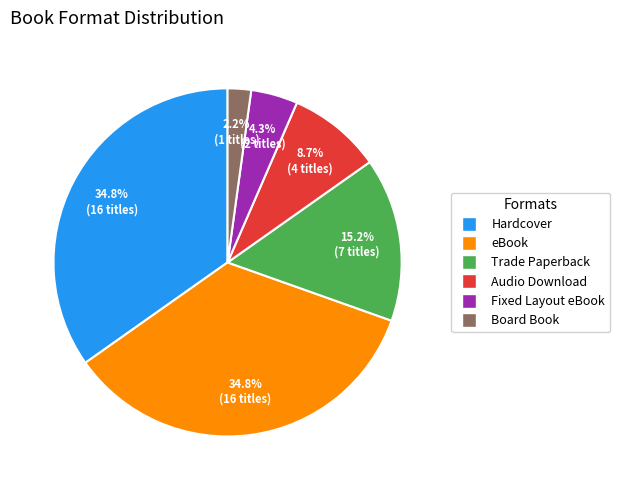

Count the number of slices in the pie.

6